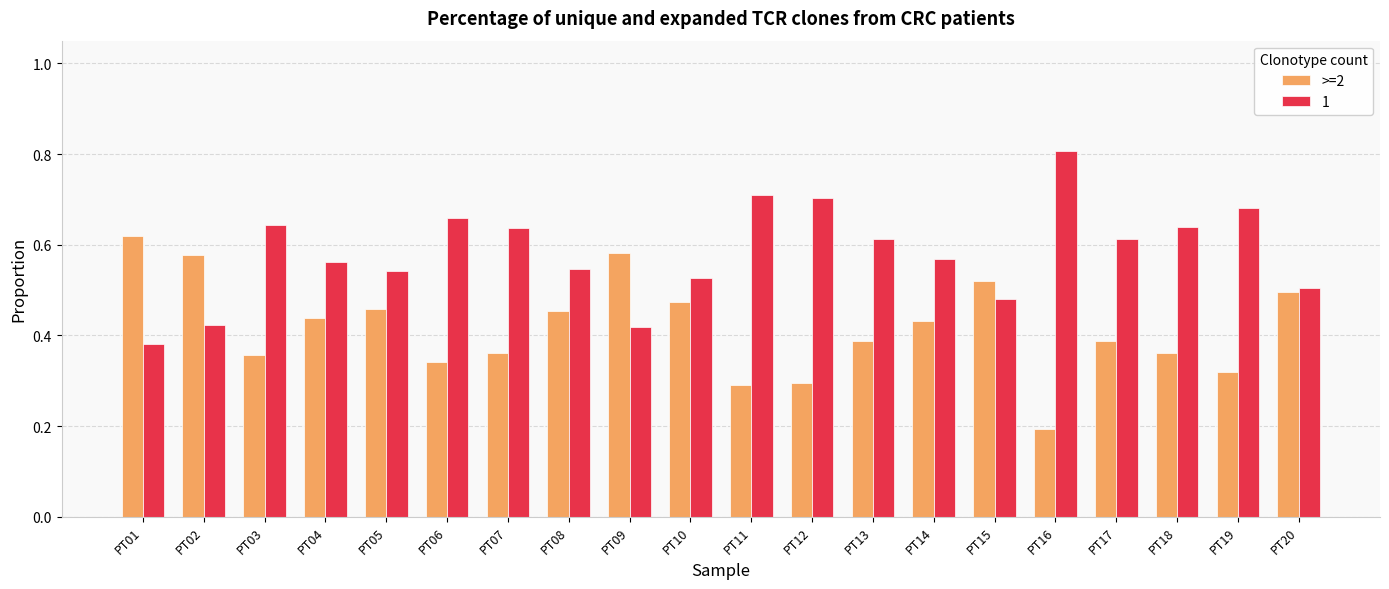

At PT04, list the series in order from smallest to largest.

>=2, 1